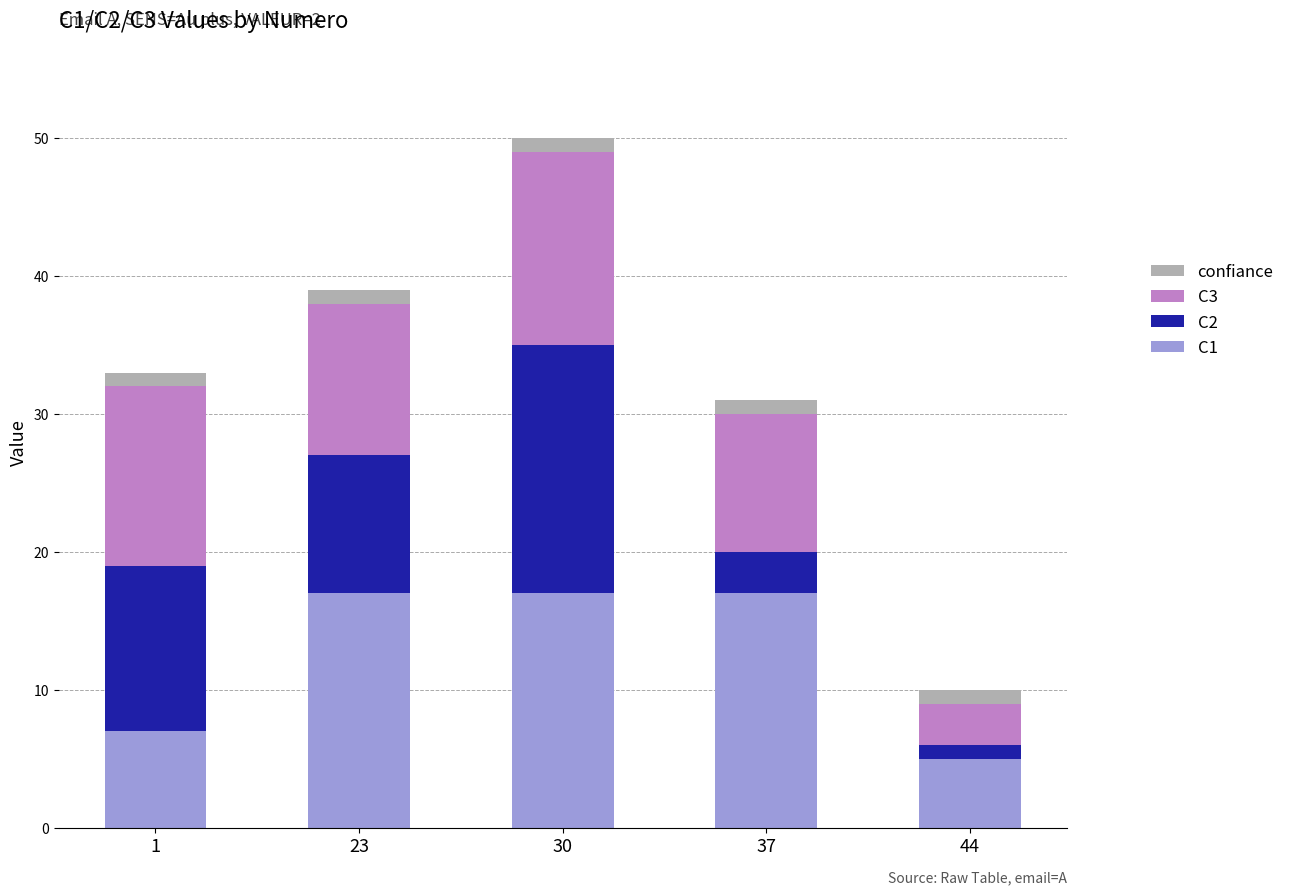

At which category is the sum across all series the highest?

30